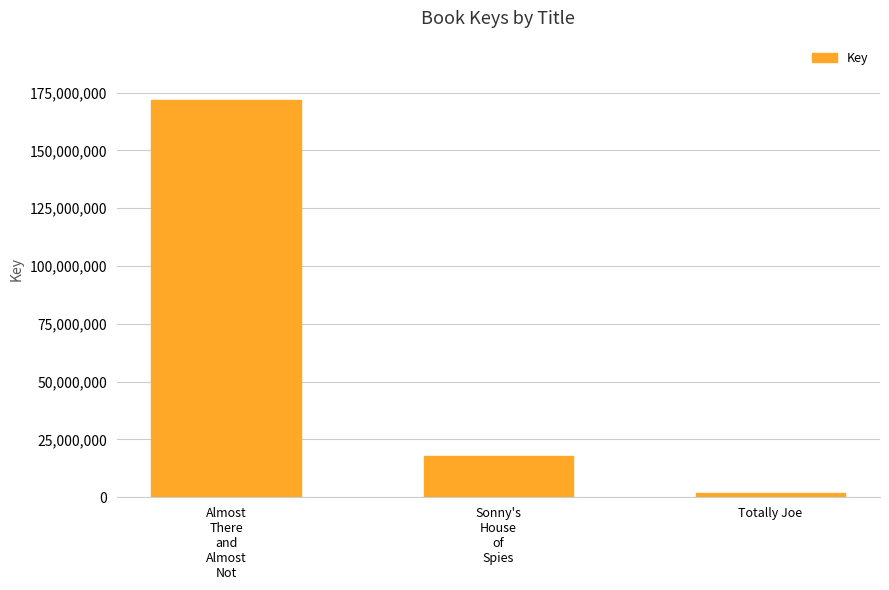

What is the sum of all values?

191411494